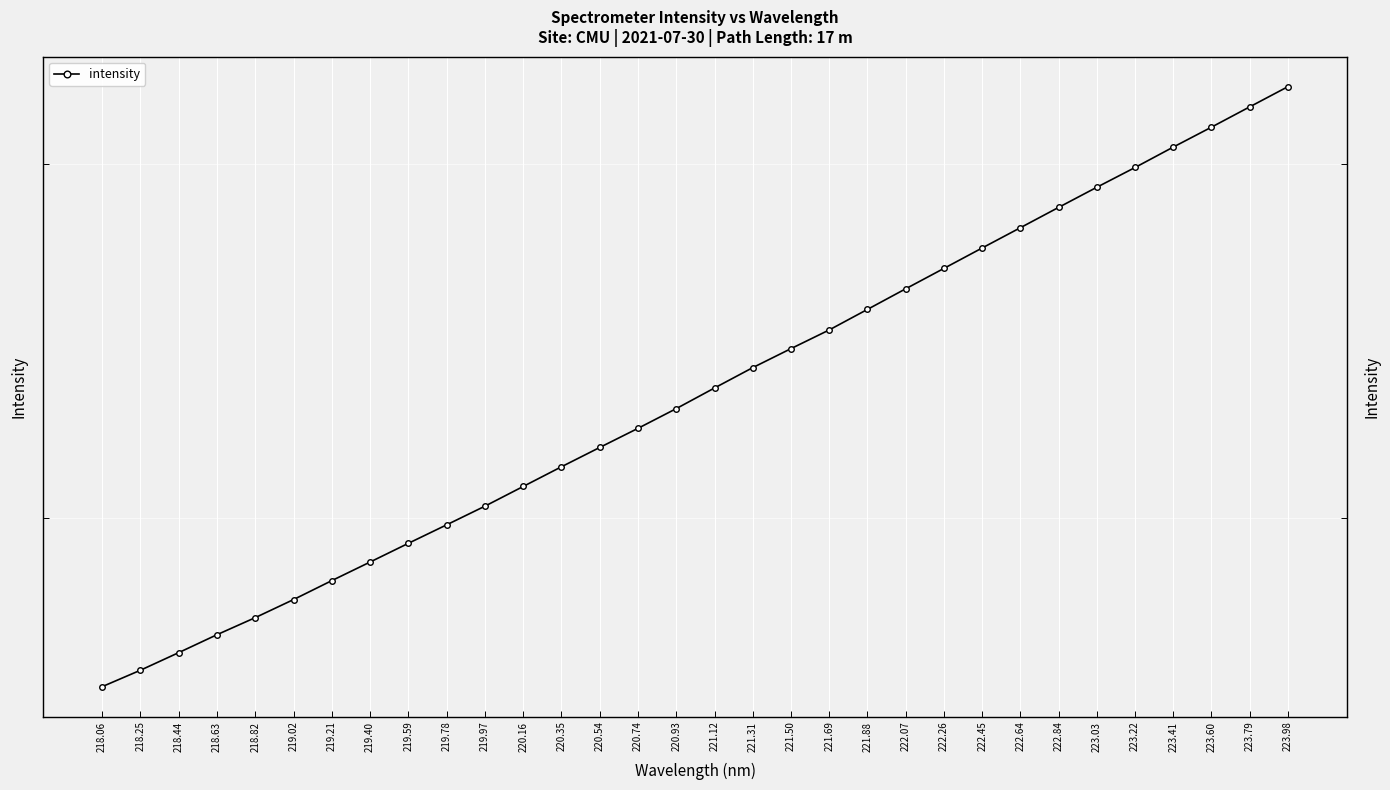

At which category does the chart reach its peak across all series?

223.98